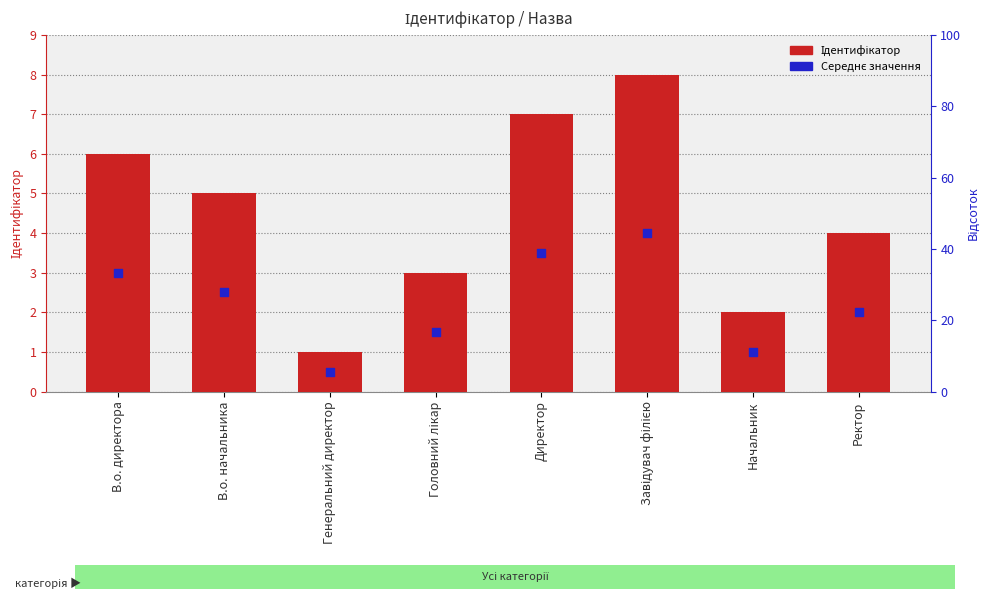

What is the total value across all series at Директор?

10.5